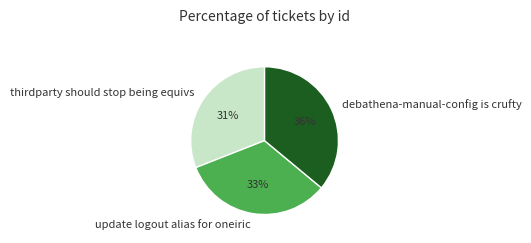

Rank the categories by value from highest to lowest.

debathena-manual-config is crufty, update logout alias for oneiric, thirdparty should stop being equivs